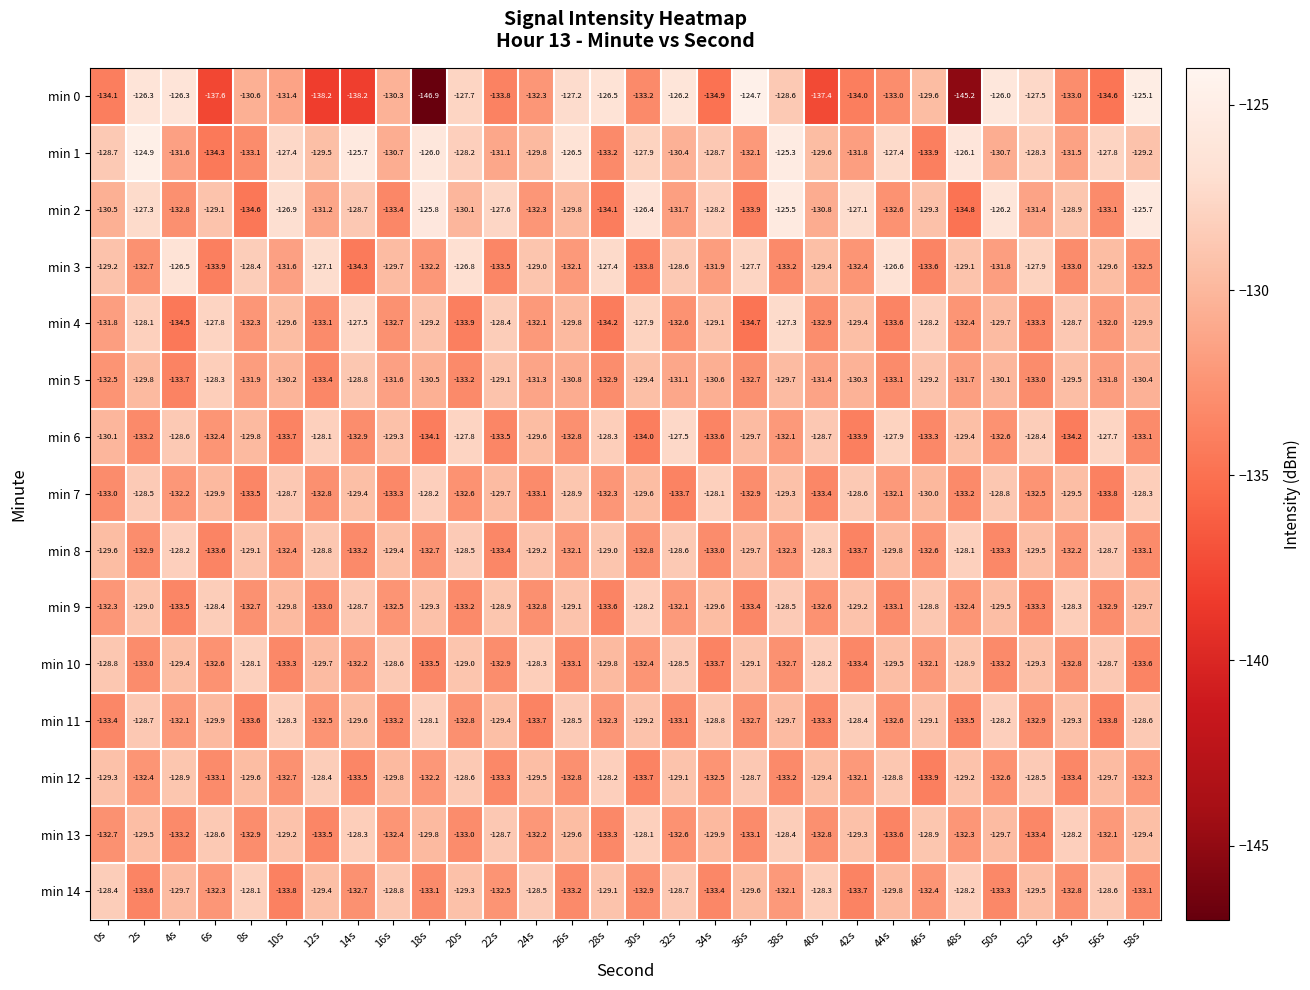

True or false: min 12 has a value of -36.8 at 6s.

False